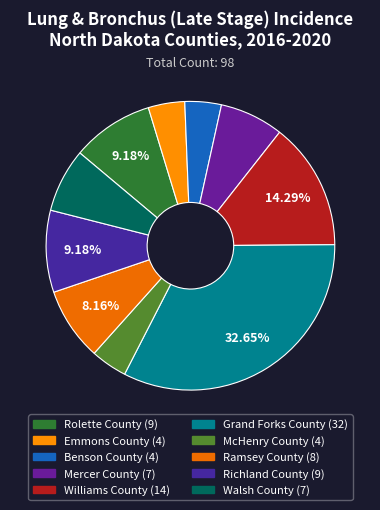

What is the change in value from Williams County to Ramsey County?

-6